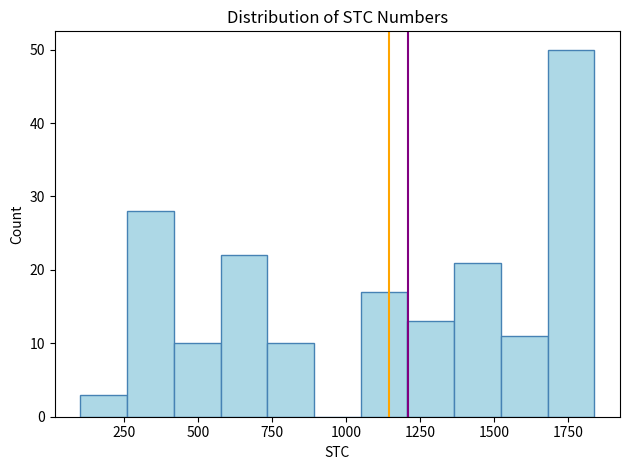

Around what value on the x-axis is the tallest bar? Give the approximate position of its centre, as read against the axis.

1750